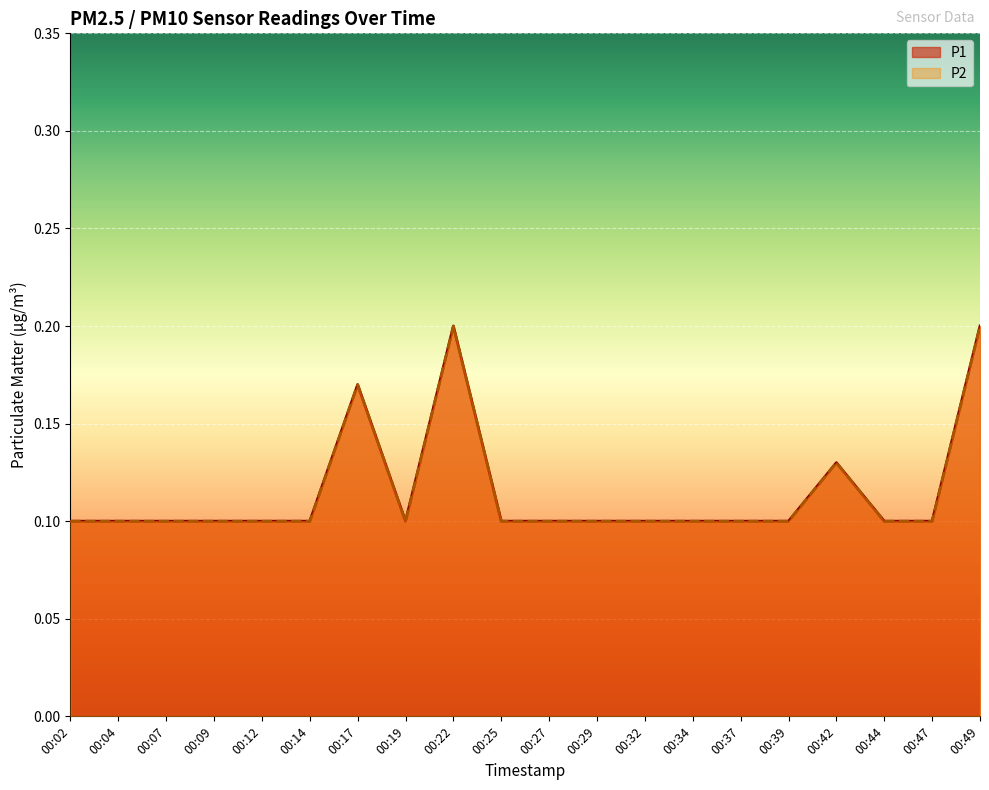

Which series has the widest spread of values?

P1